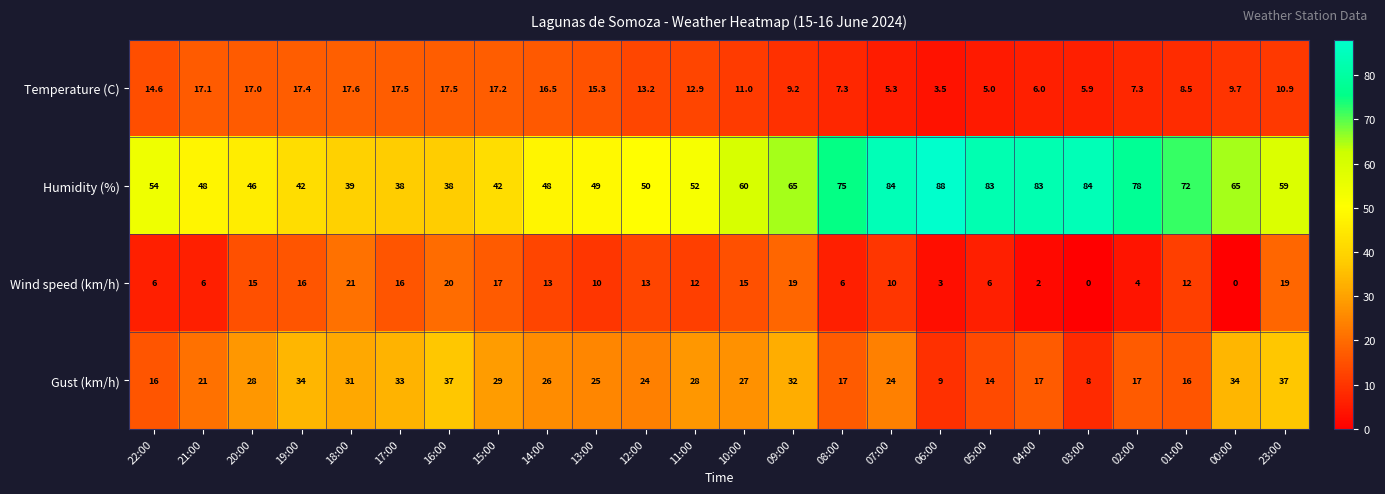

What is the difference between the Temperature (C) values at 00:00 and 05:00?

4.7